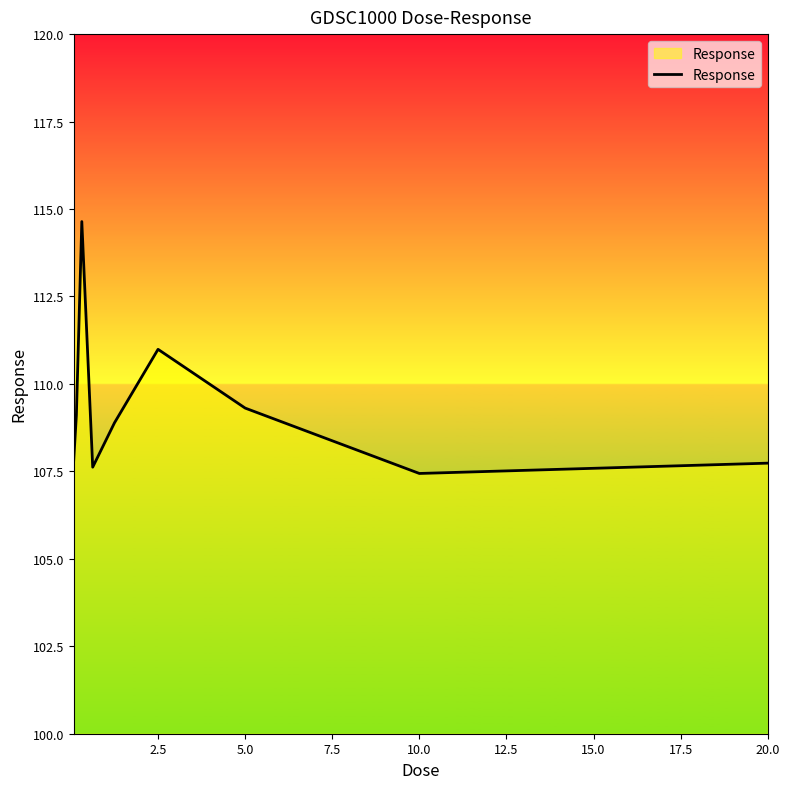

What is the minimum value shown in the chart?

107.4